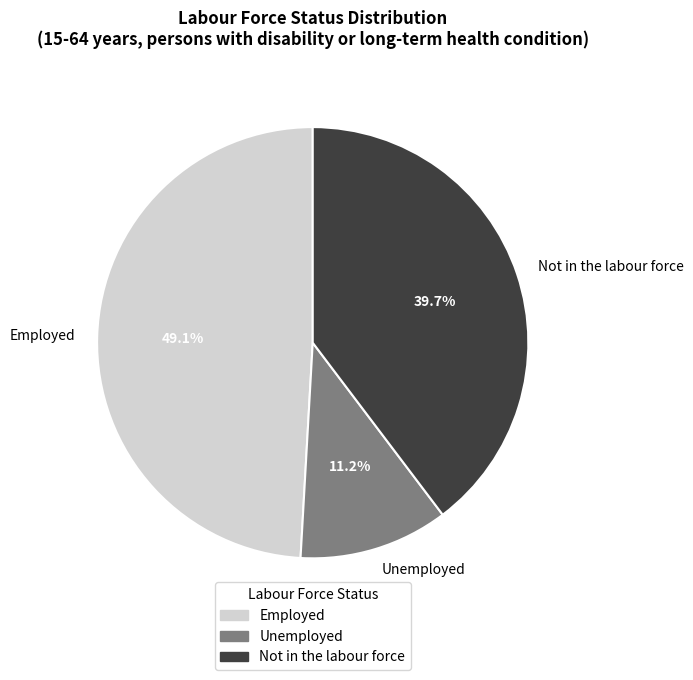

Is it true that Employed is 49% of the pie?

True